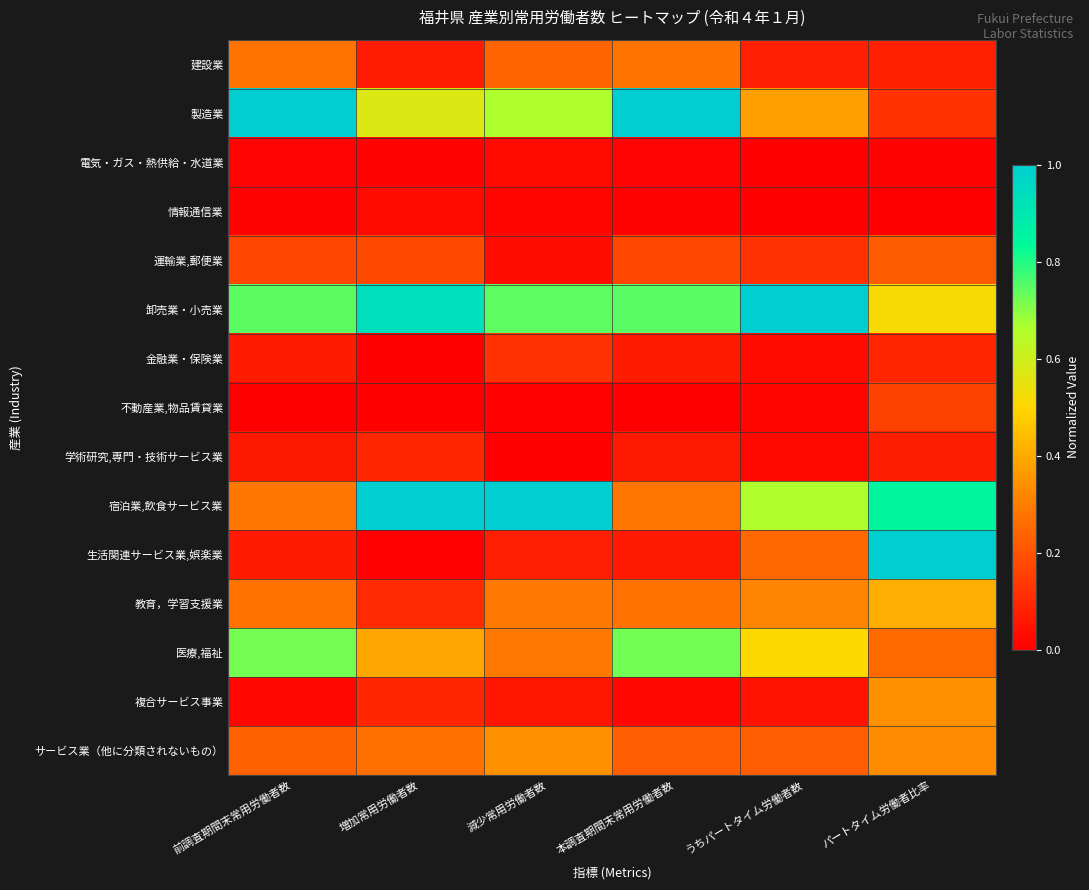

What is the total value across all series at パートタイム労働者比率?

4.5